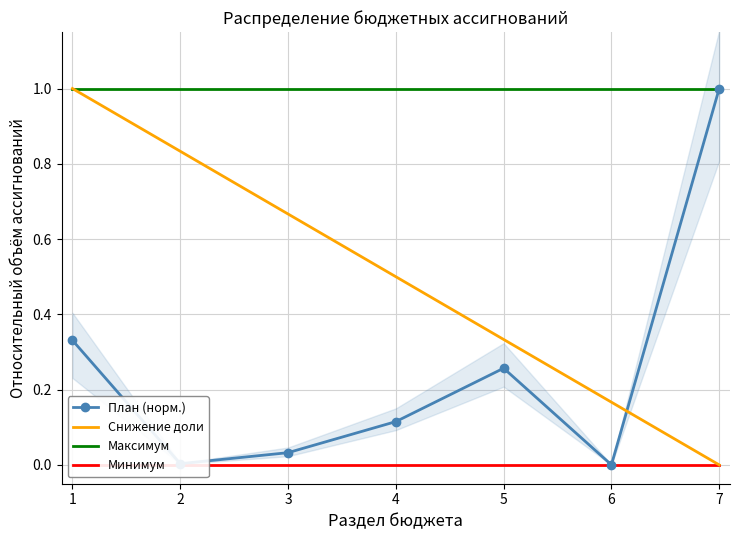

Where is the first local maximum for План (норм.)?

5